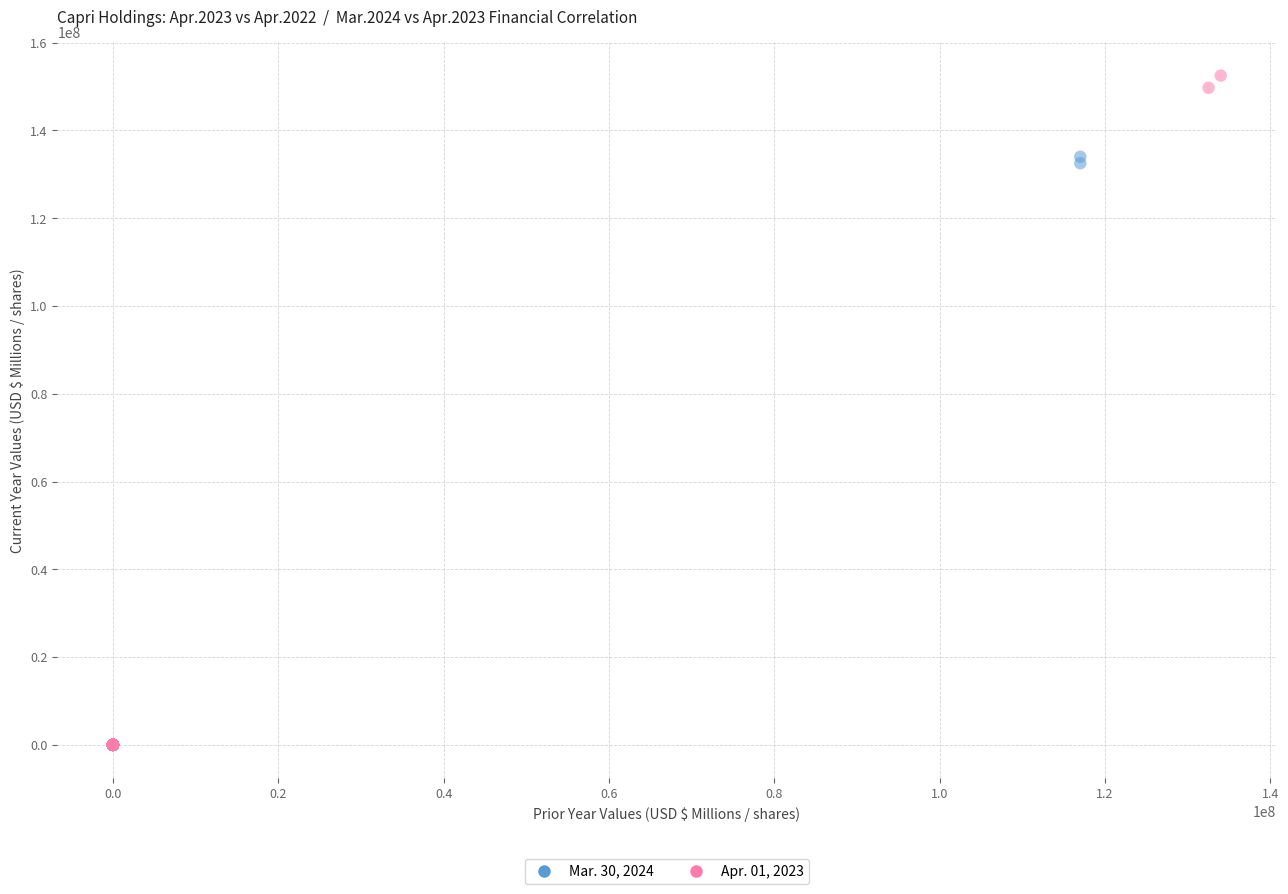

Which series has the widest spread of Y values?

Apr. 01, 2023